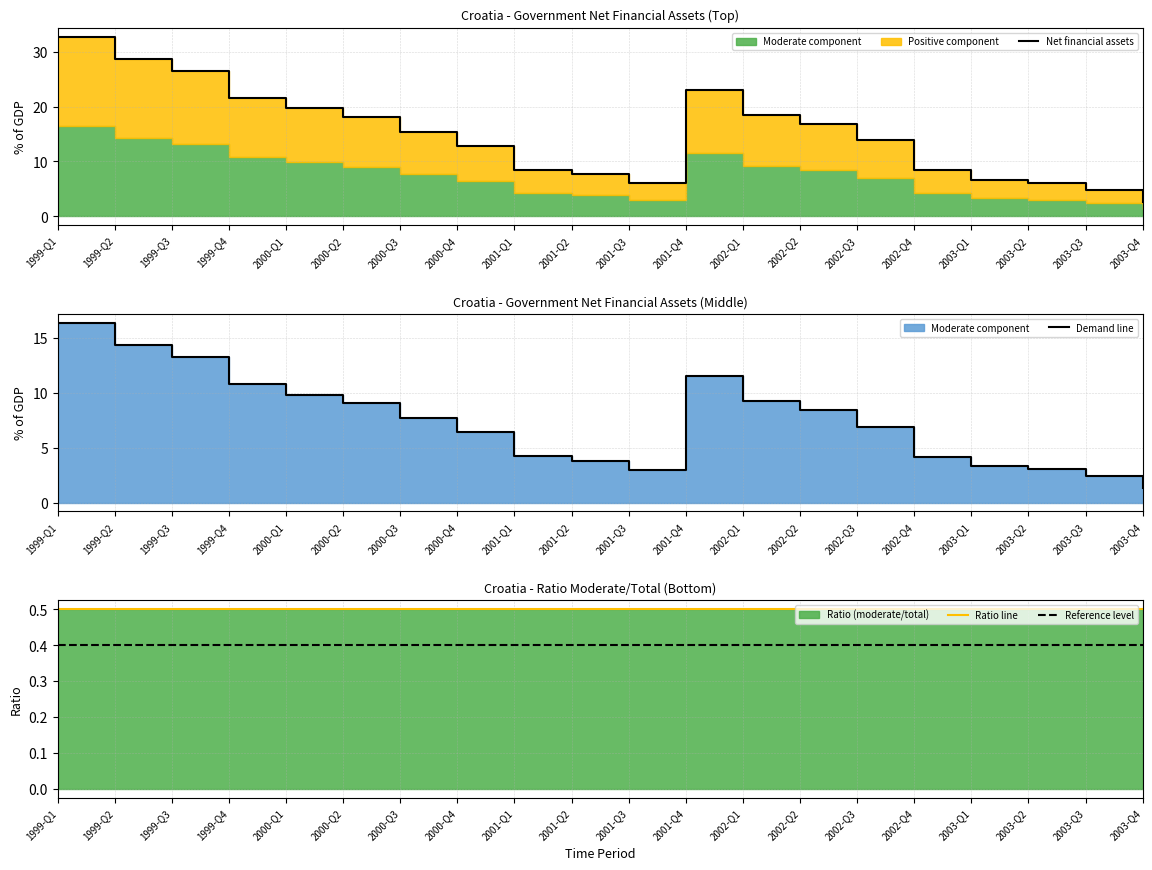

What is the difference between the Moderate component values at 2002-Q1 and 2000-Q2?

0.2